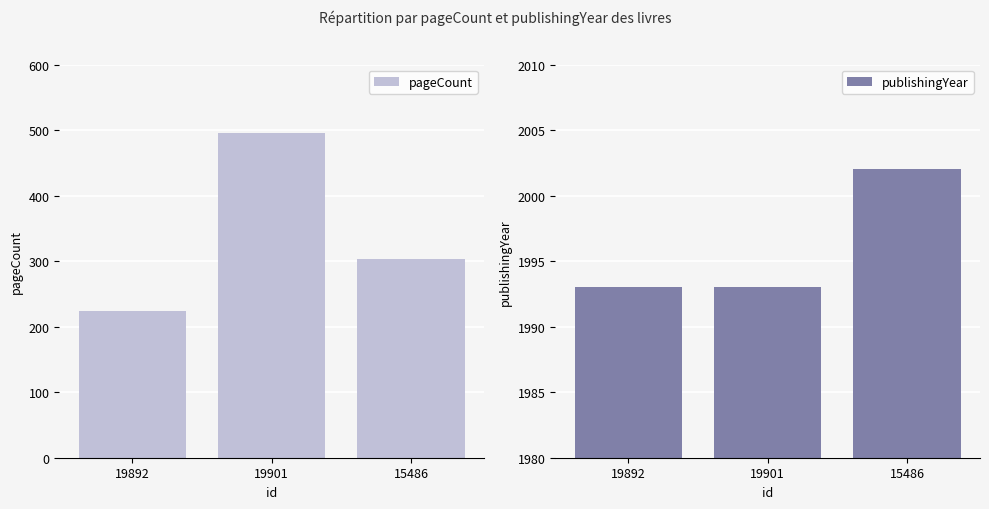

At which category is the sum across all series the highest?

19901